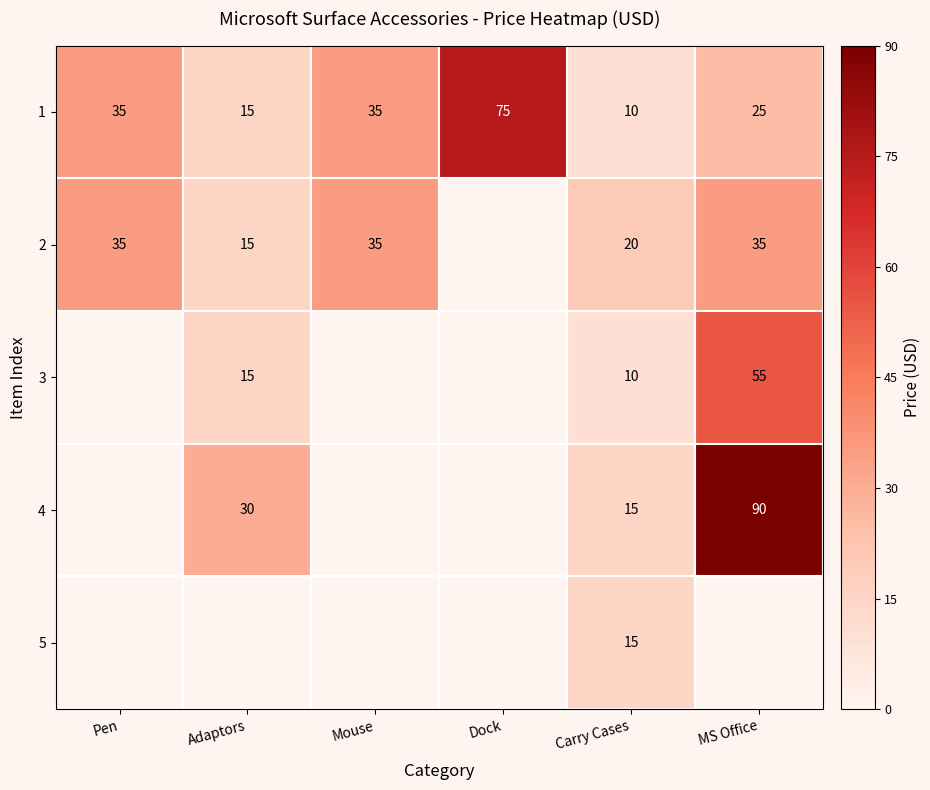

What is the difference between the second highest and second lowest values in the 1 series?

20